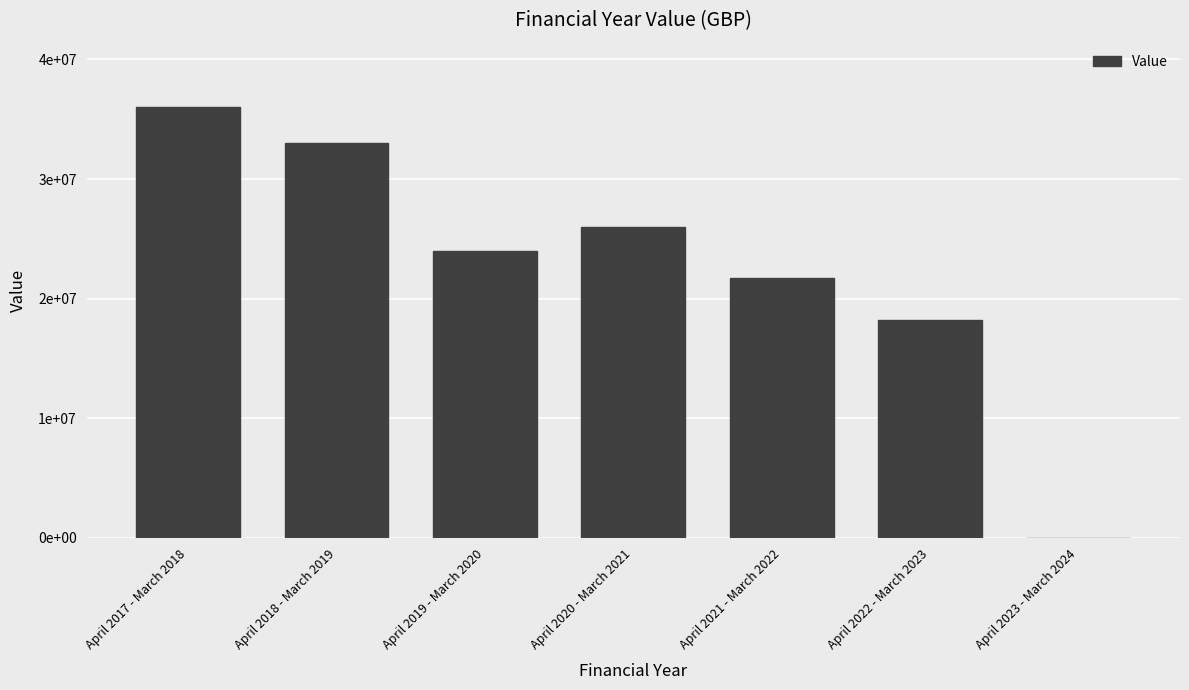

List the labels in order of value, smallest first.

April 2023 - March 2024, April 2022 - March 2023, April 2021 - March 2022, April 2019 - March 2020, April 2020 - March 2021, April 2018 - March 2019, April 2017 - March 2018